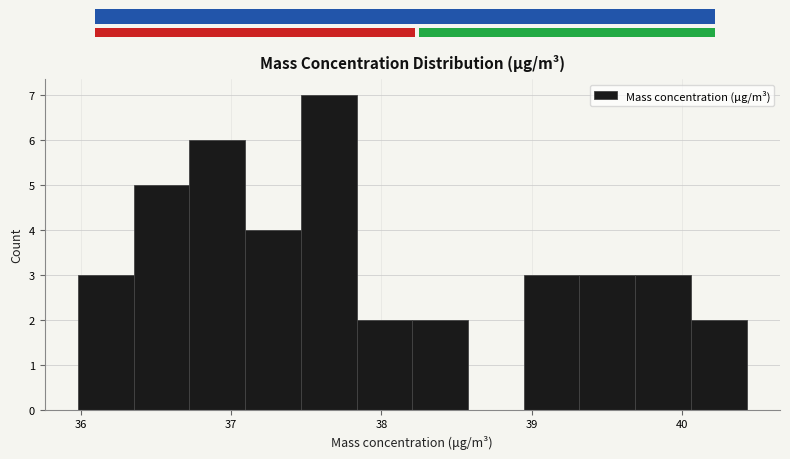

Read against the x-axis, roughly where is the centre of the tallest bar?

37.6